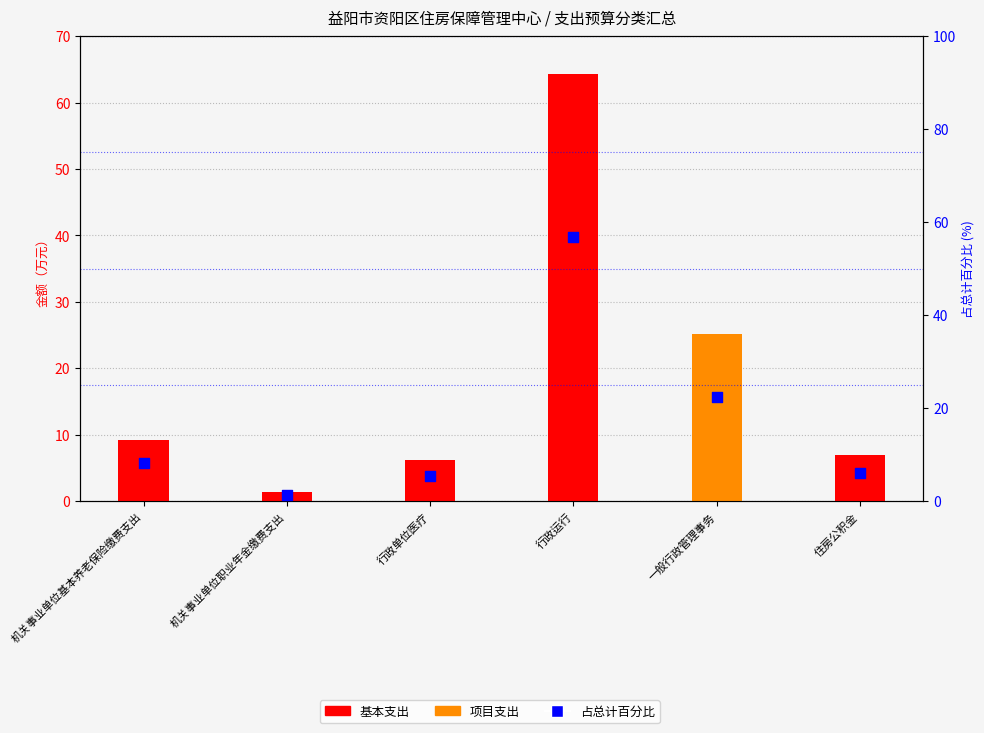

What is the total value across all series at 机关事业单位职业年金缴费支出?

2.6